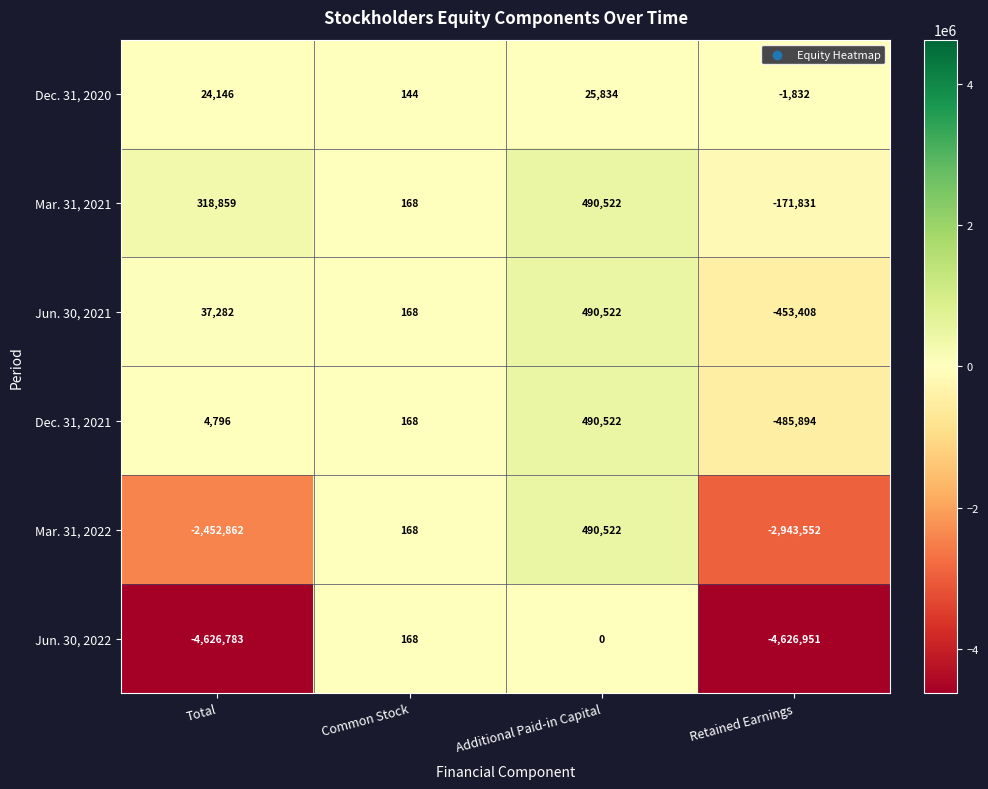

What is the approximate value of Mar. 31, 2022 at Total, to the nearest 10?

-2452860